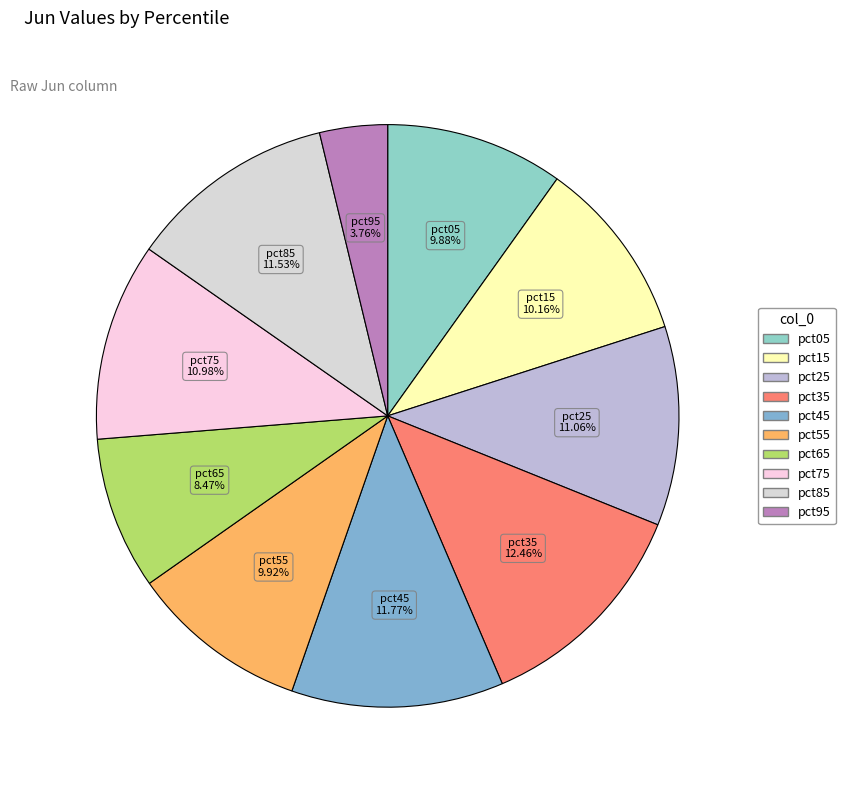

Which category has the biggest portion of the pie?

pct35